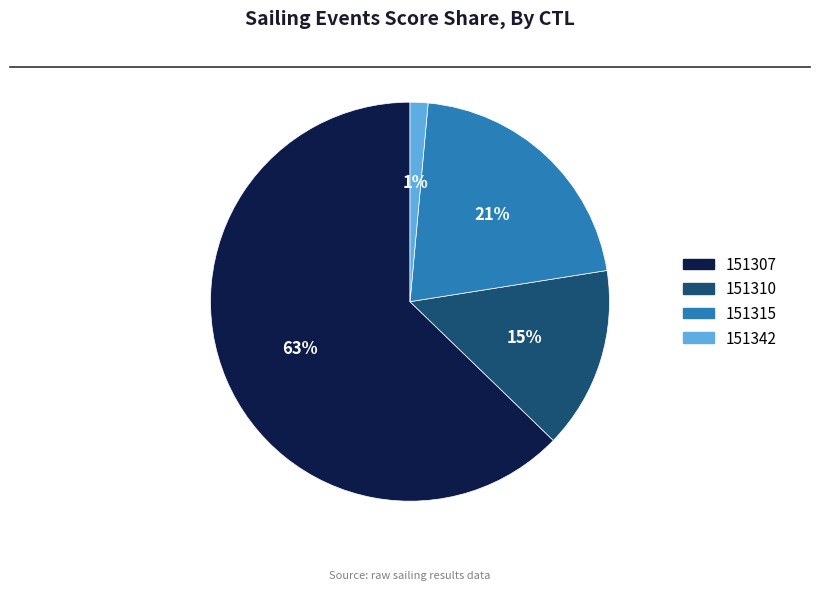

What percentage is the 151315 slice, to the nearest percent?

21%